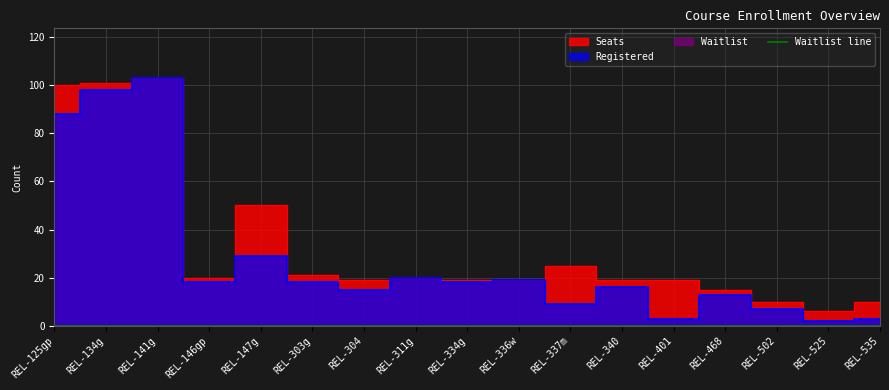

The Seats series shows 29 at REL-134g. True or false?

False